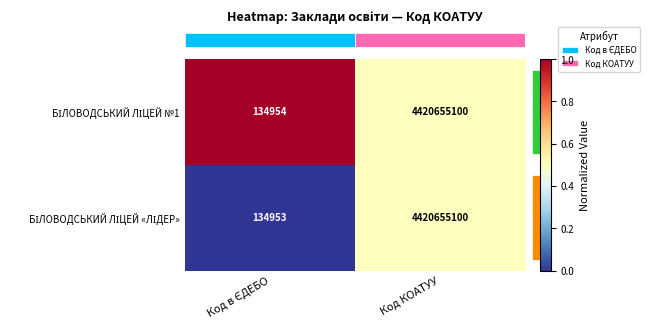

At which category does the chart reach its peak across all series?

Код КОАТУУ